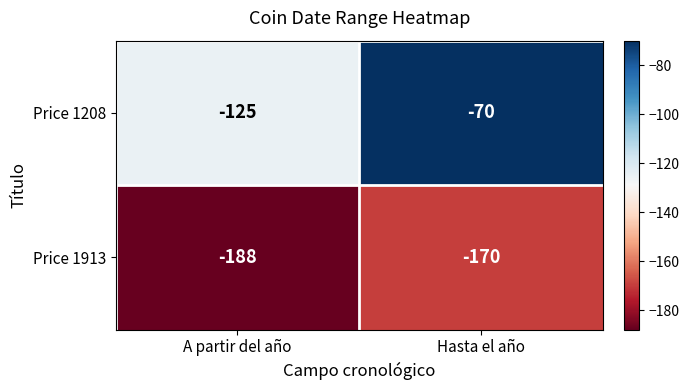

What is the difference between the maximum and minimum values in the Price 1208 series?

55